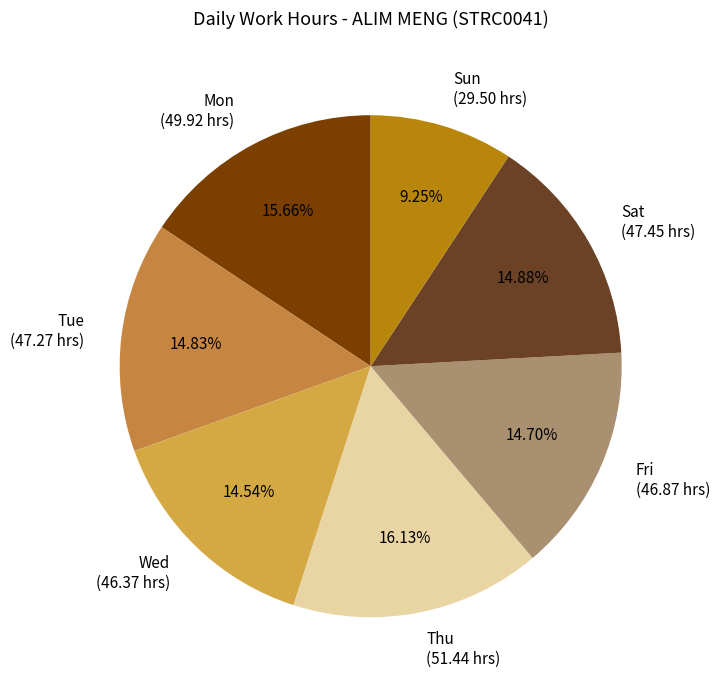

Is there any slice that represents more than half of the pie?

No